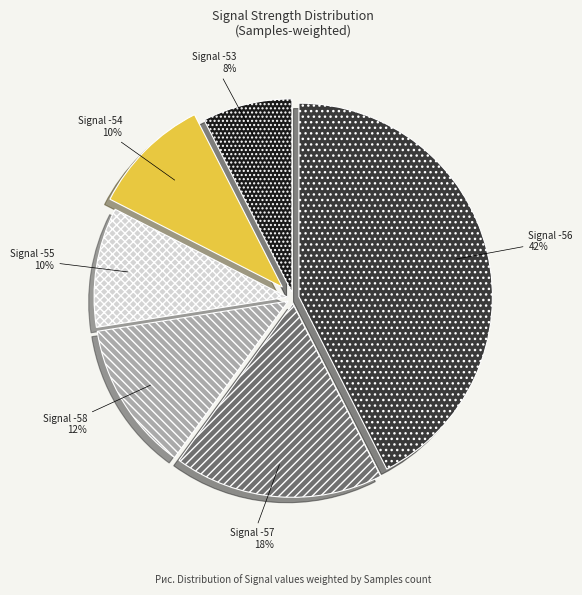

To the nearest percent, what is the difference between the largest and smallest slice percentages?

35%